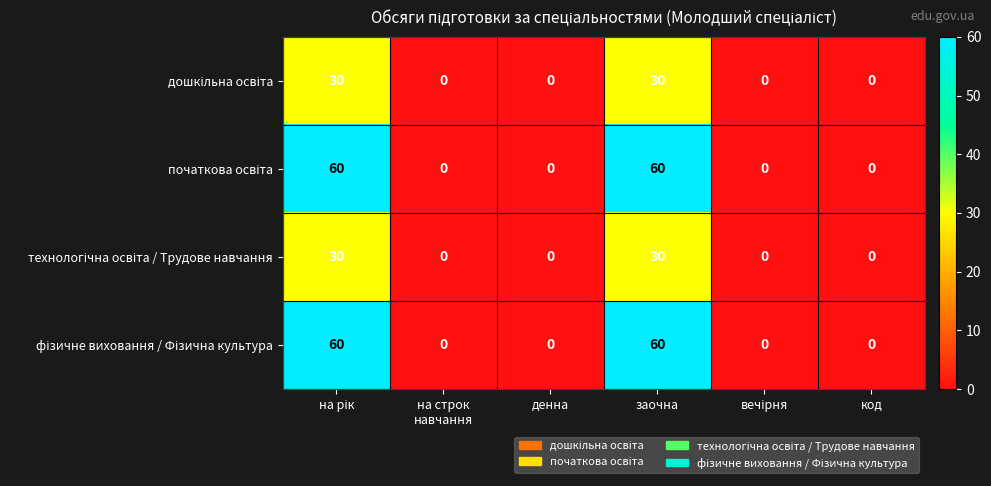

What is the maximum value shown in the chart?

60